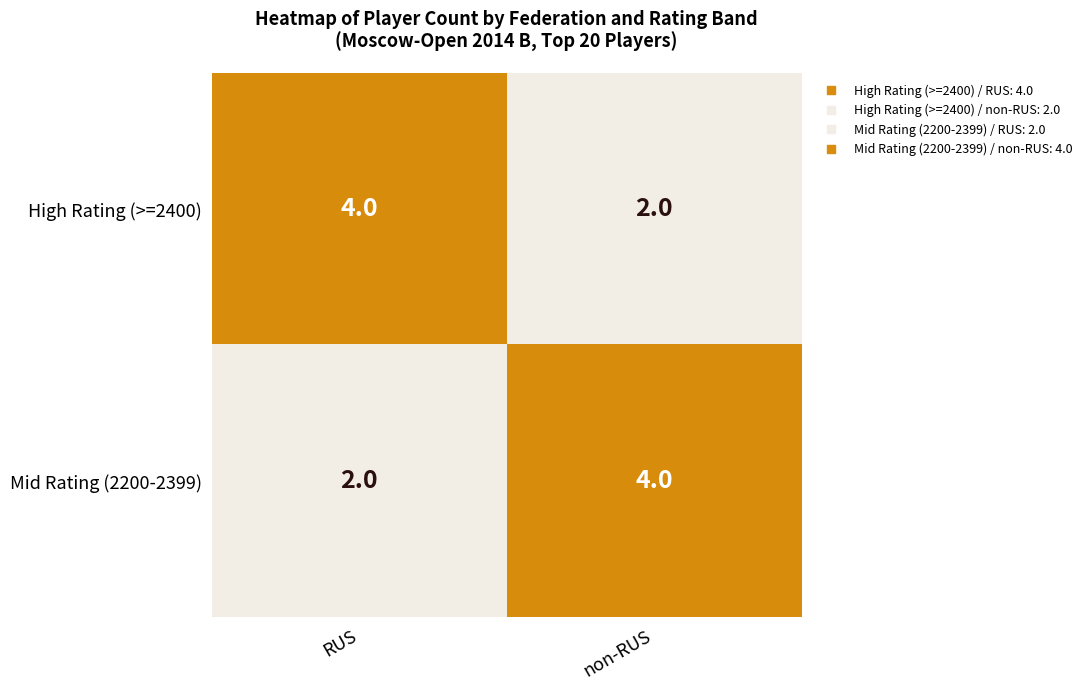

Is the value of Mid Rating (2200-2399) at RUS greater than the value of High Rating (>=2400) at RUS?

No